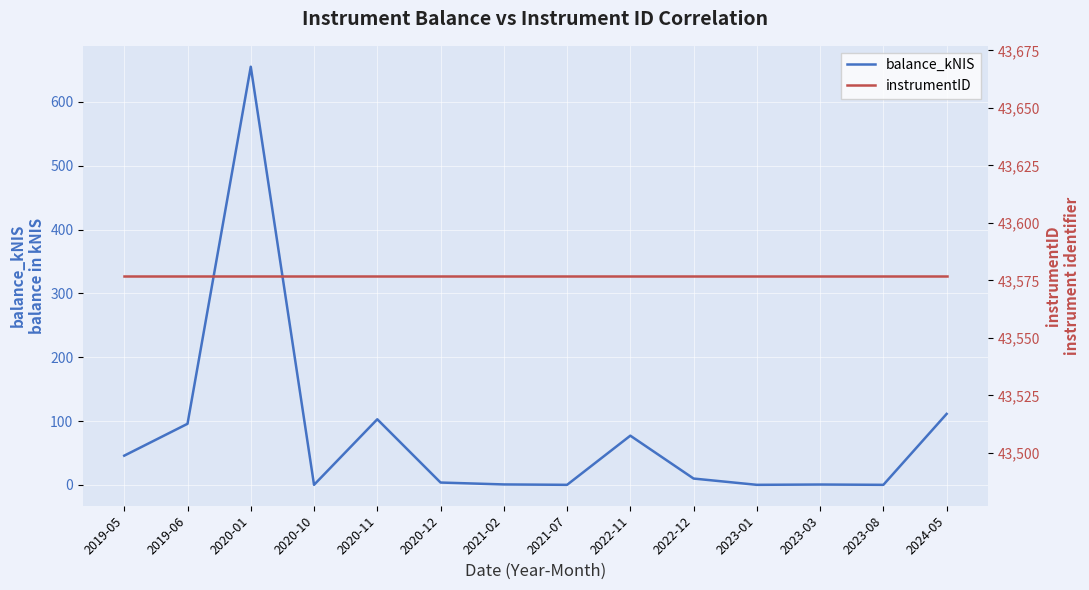

What is the sum of the balance_kNIS values at 2023-01 and 2020-01?

655.2